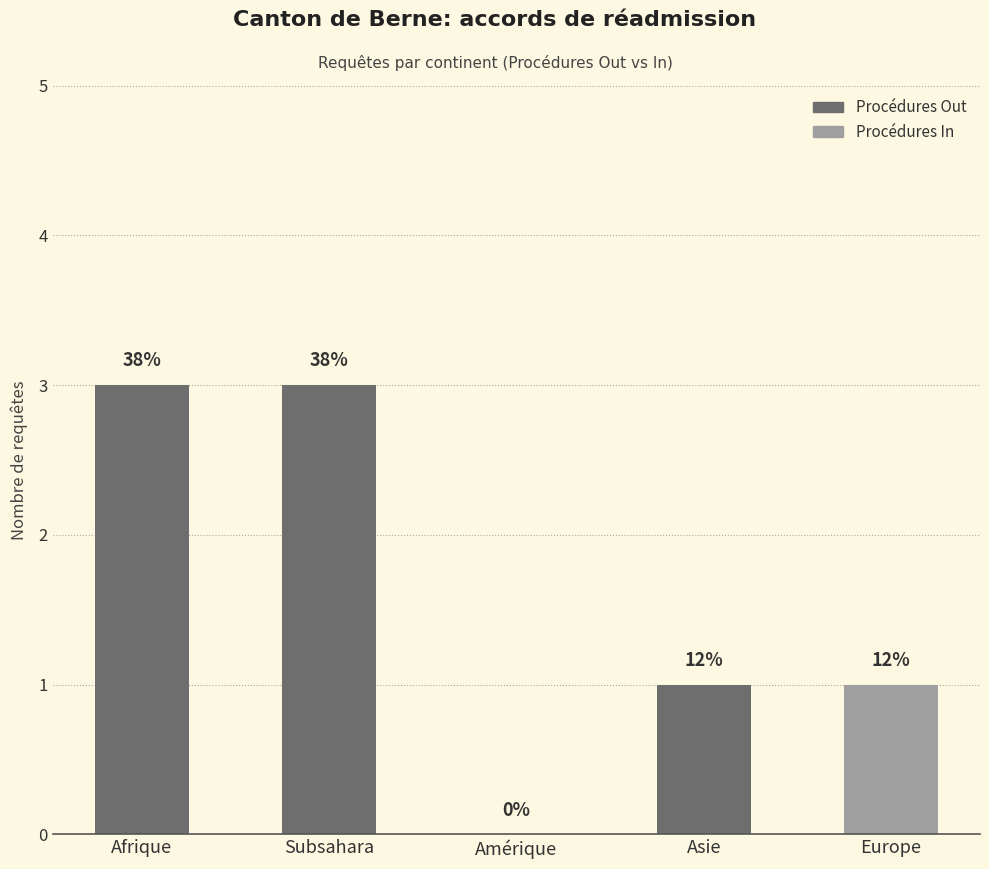

What is the difference between the maximum and minimum values in the Procédures Out series?

3